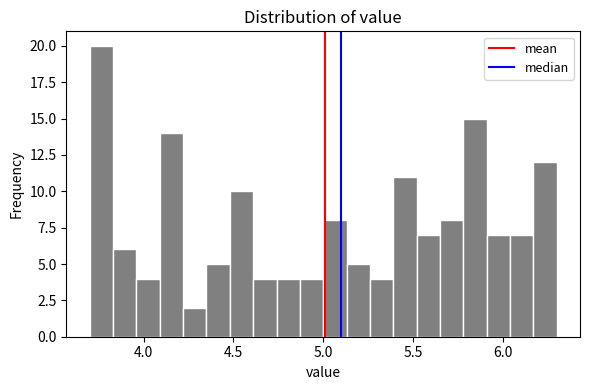

Around what value on the x-axis is the tallest bar? Give the approximate position of its centre, as read against the axis.

3.75